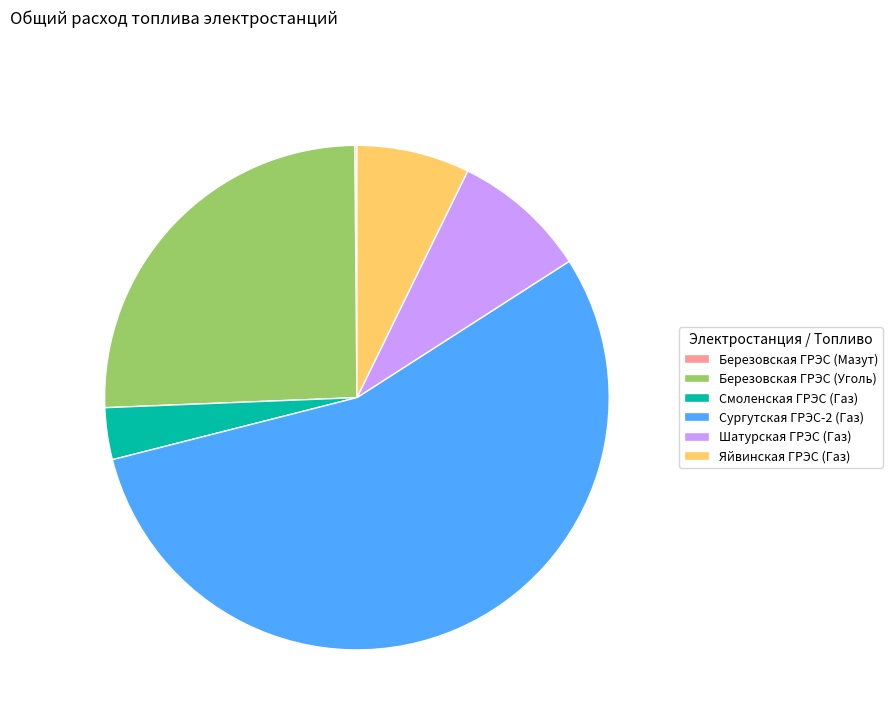

True or false: Шатурская ГРЭС (Газ) accounts for 1% of the total.

False